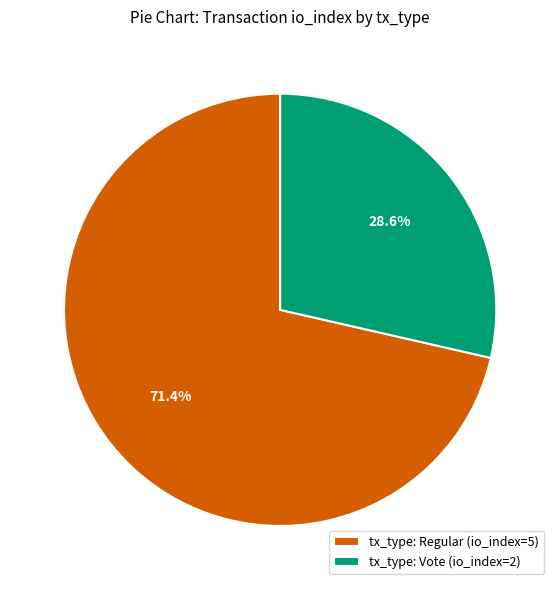

To the nearest percent, what is the difference between the largest and smallest slice percentages?

43%